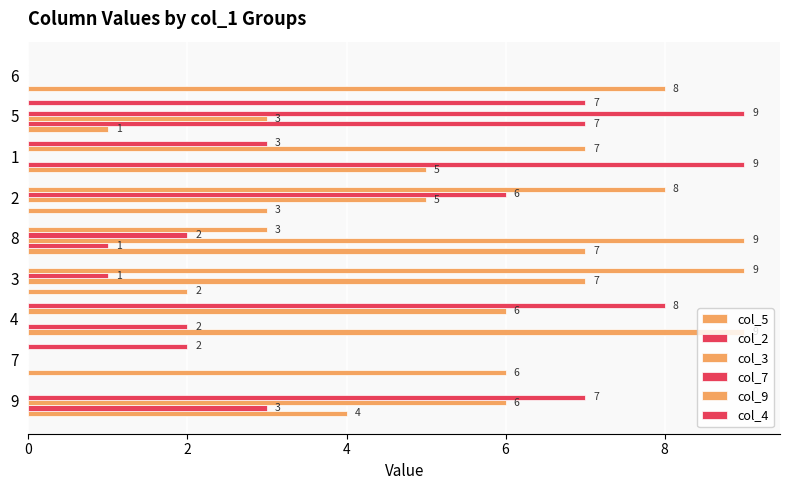

How many values in the col_4 series exceed 0?

4